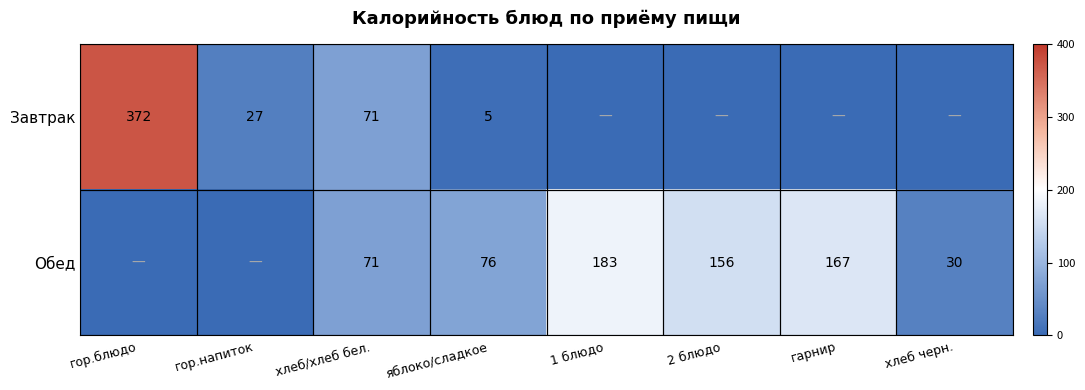

At which category is the sum across all series the highest?

гор.блюдо